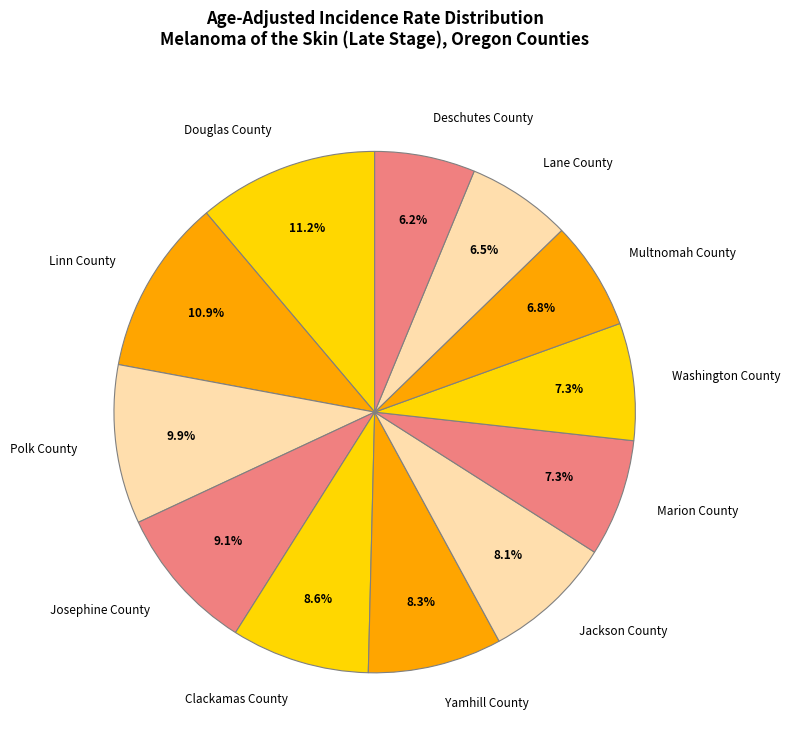

What is the ratio of the value at Clackamas County to the value at Josephine County?

0.9